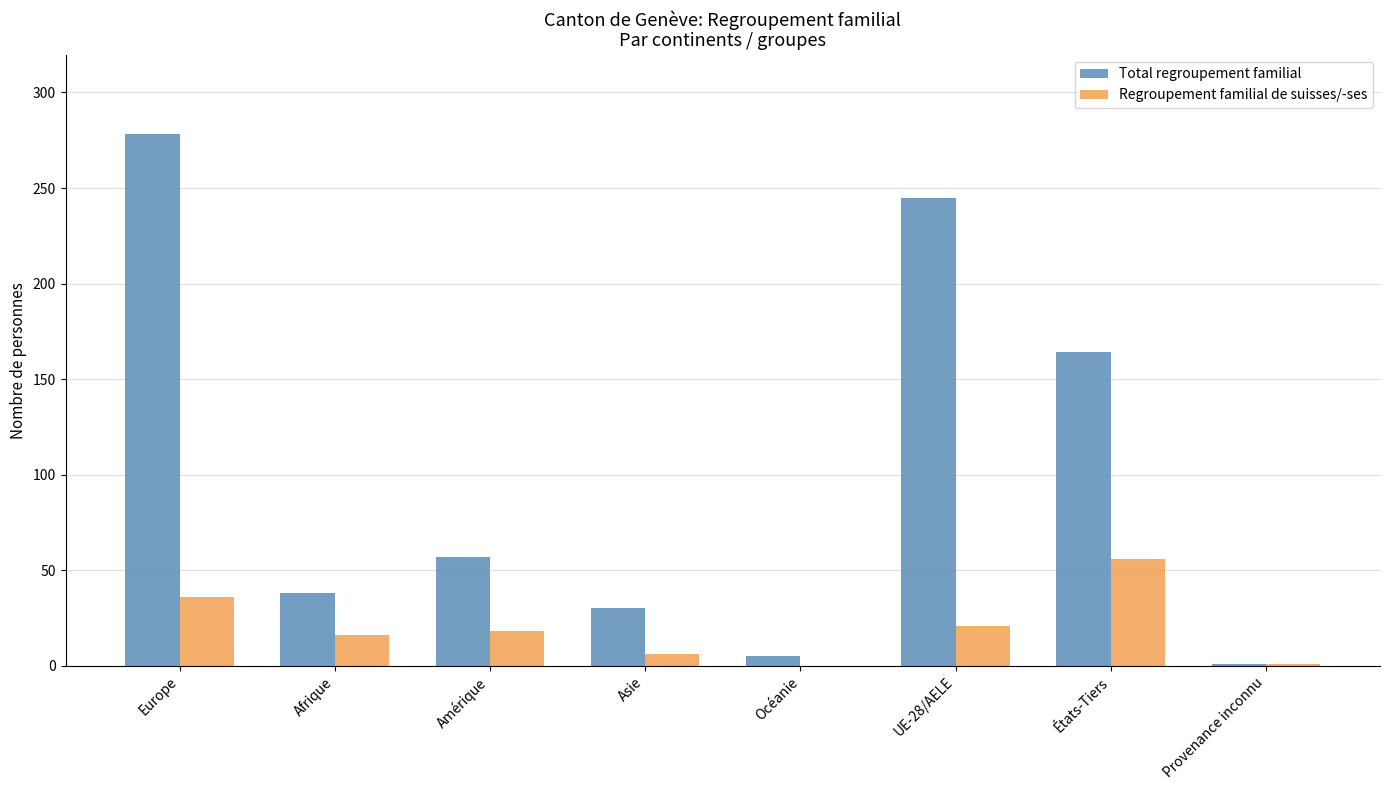

At which label is Total regroupement familial closest to 139?

États-Tiers